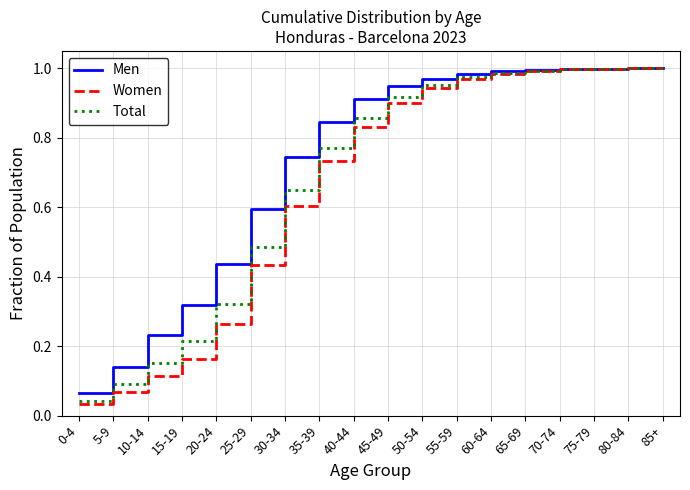

Does the chart have visible grid lines?

Yes